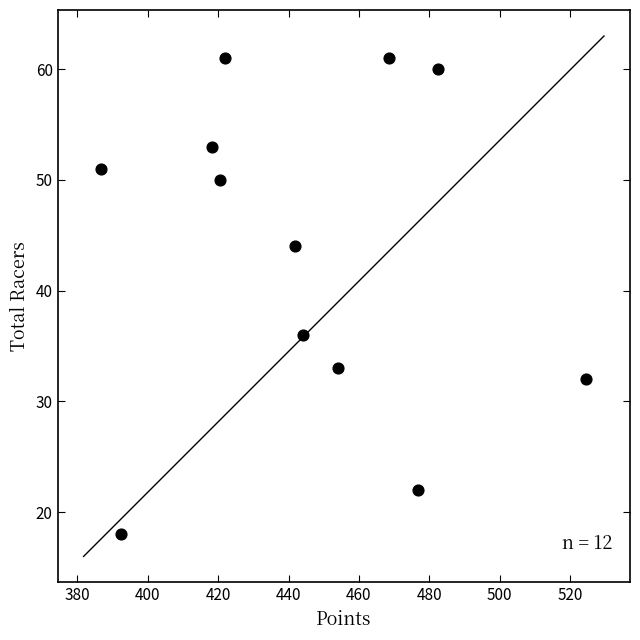

What is the average Y value?

43